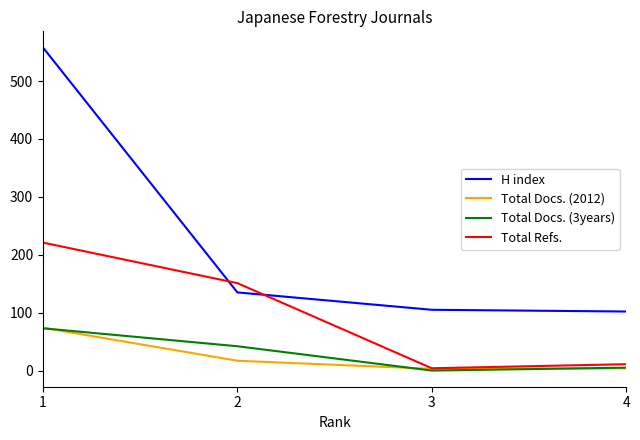

What is the sum of all Total Refs. values?

387